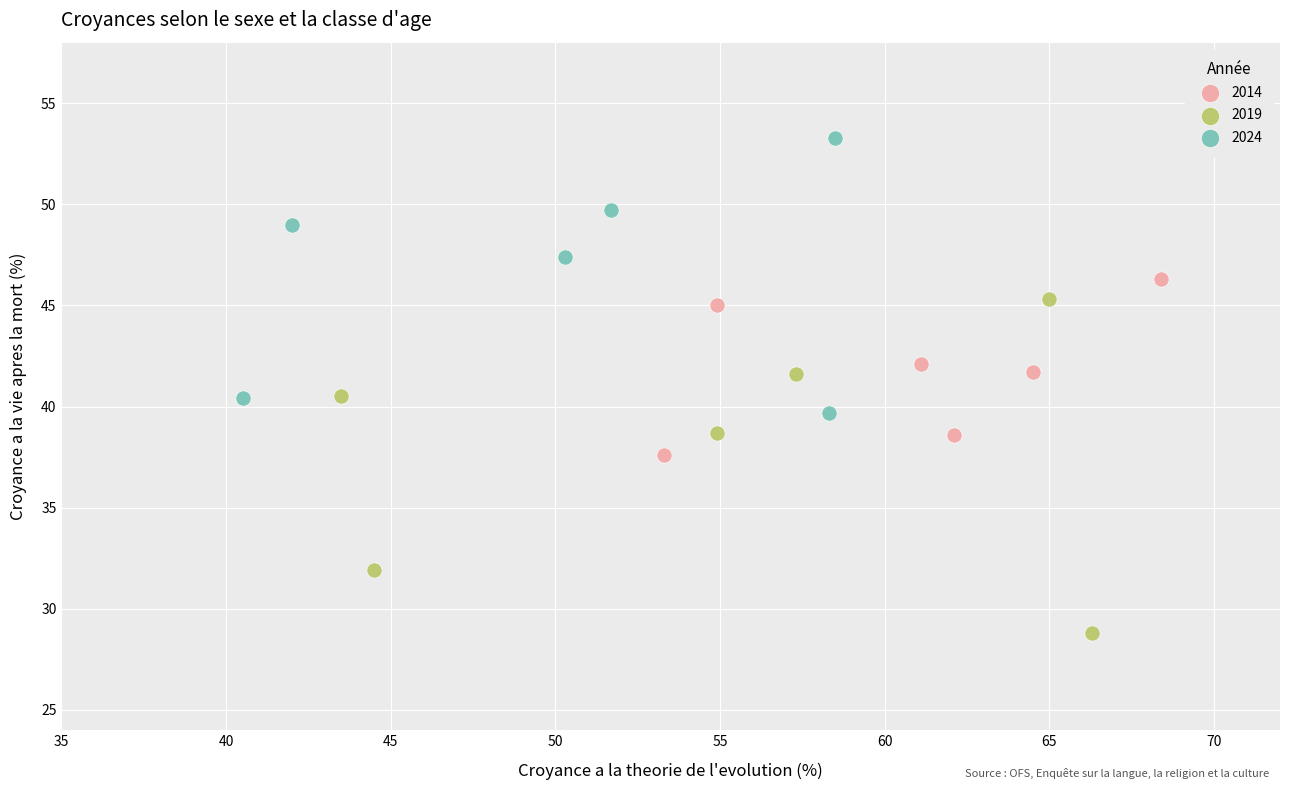

Which series contains the highest Y value?

2024